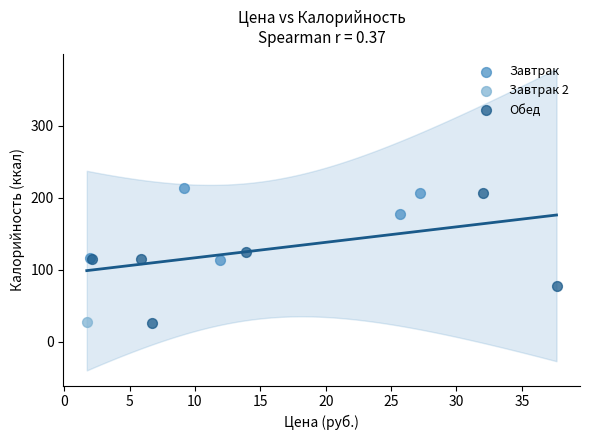

What are all the series names shown in the legend?

Завтрак, Завтрак 2, Обед